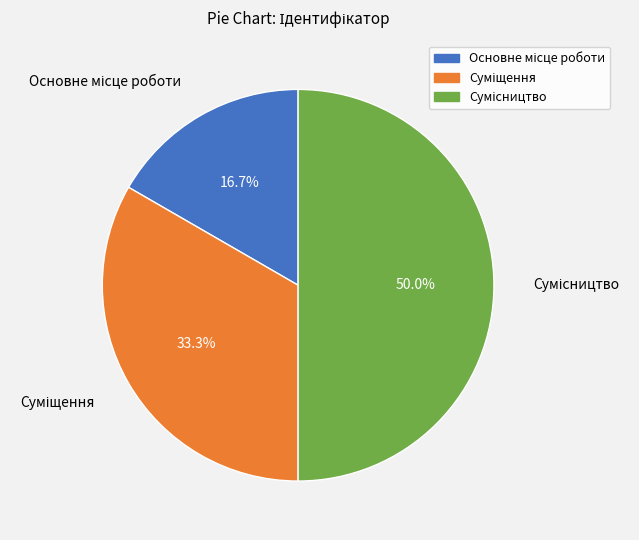

Count the number of slices in the pie.

3